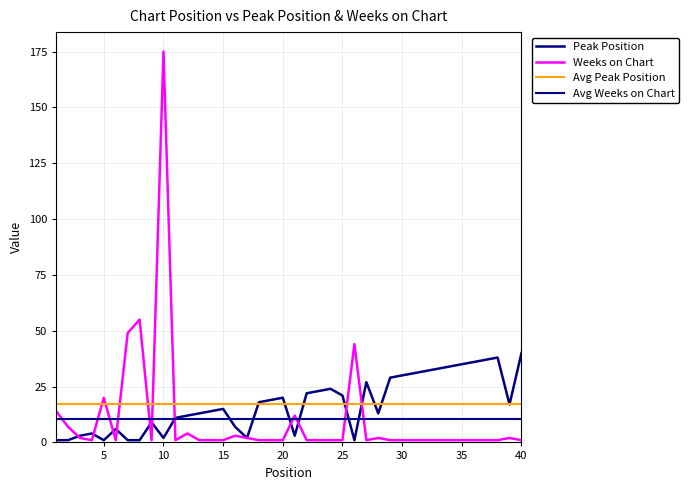

Reading left to right, extract all data points from this chart.

Peak Position: 1	1	3	4	1	6	1	1	9	2	11	12	13	14	15	7	2	18	19	20	3	22	23	24	21	1	27	13	29	30	31	32	33	34	35	36	37	38	17	40
Weeks on Chart: 14	7	2	1	20	1	49	55	1	175	1	4	1	1	1	3	2	1	1	1	12	1	1	1	1	44	1	2	1	1	1	1	1	1	1	1	1	1	2	1